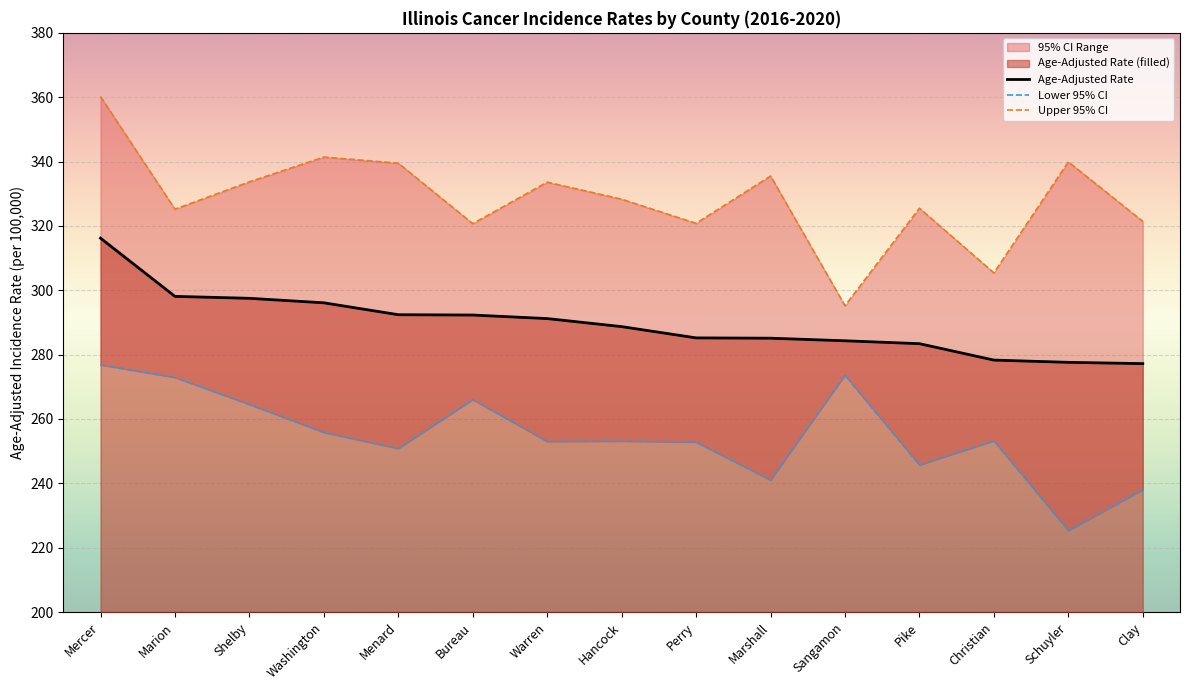

True or false: Lower 95% CI has a value of 356.6 at Marion.

False